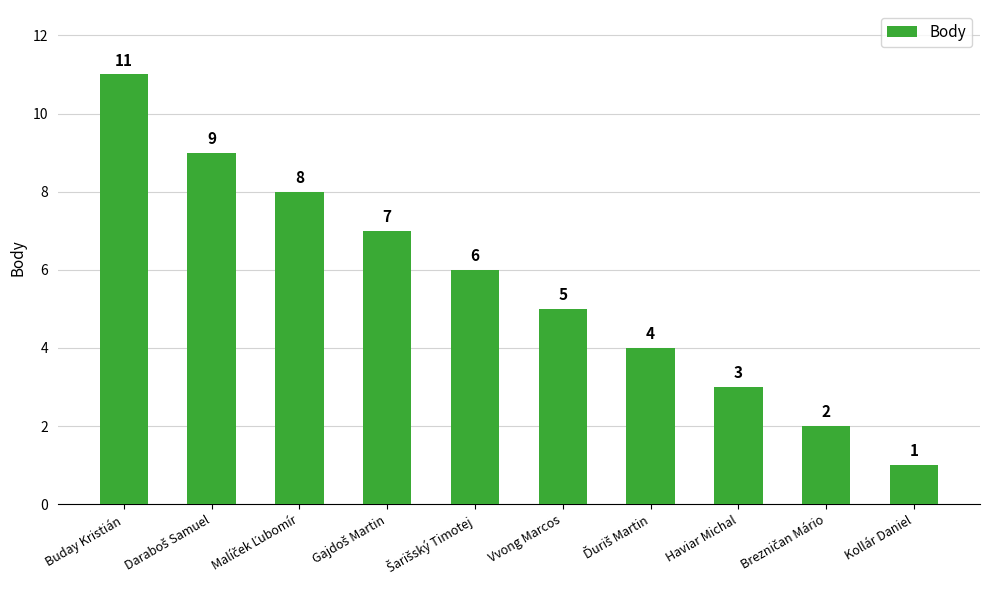

What position from the right is Kollár Daniel?

1